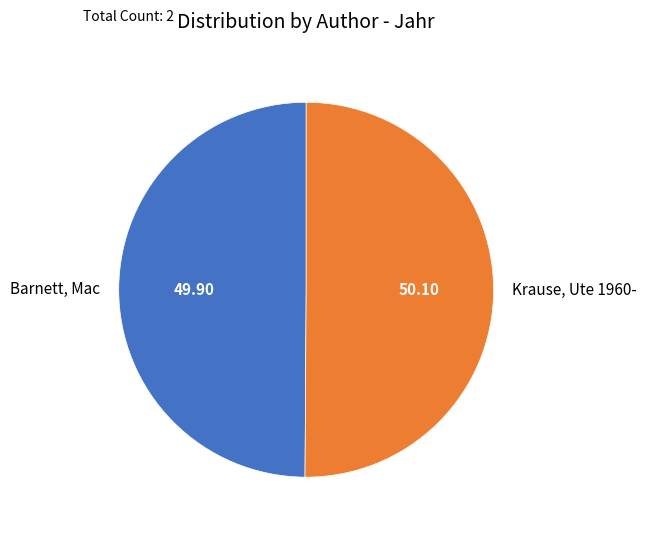

True or false: Barnett, Mac accounts for 50% of the total.

True